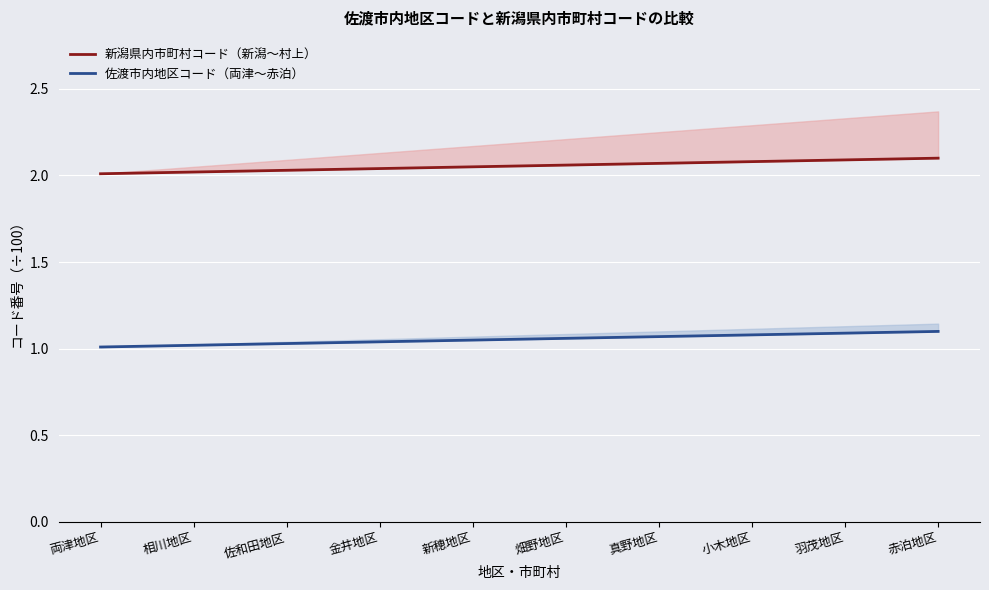

At which category is the sum across all series the highest?

赤泊地区